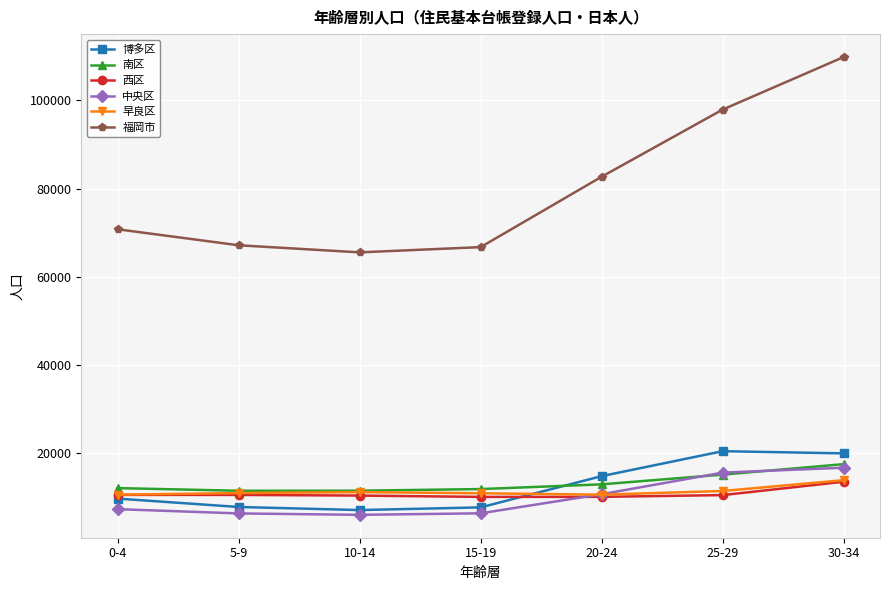

True or false: 福岡市 has a value of 38144 at 20-24.

False